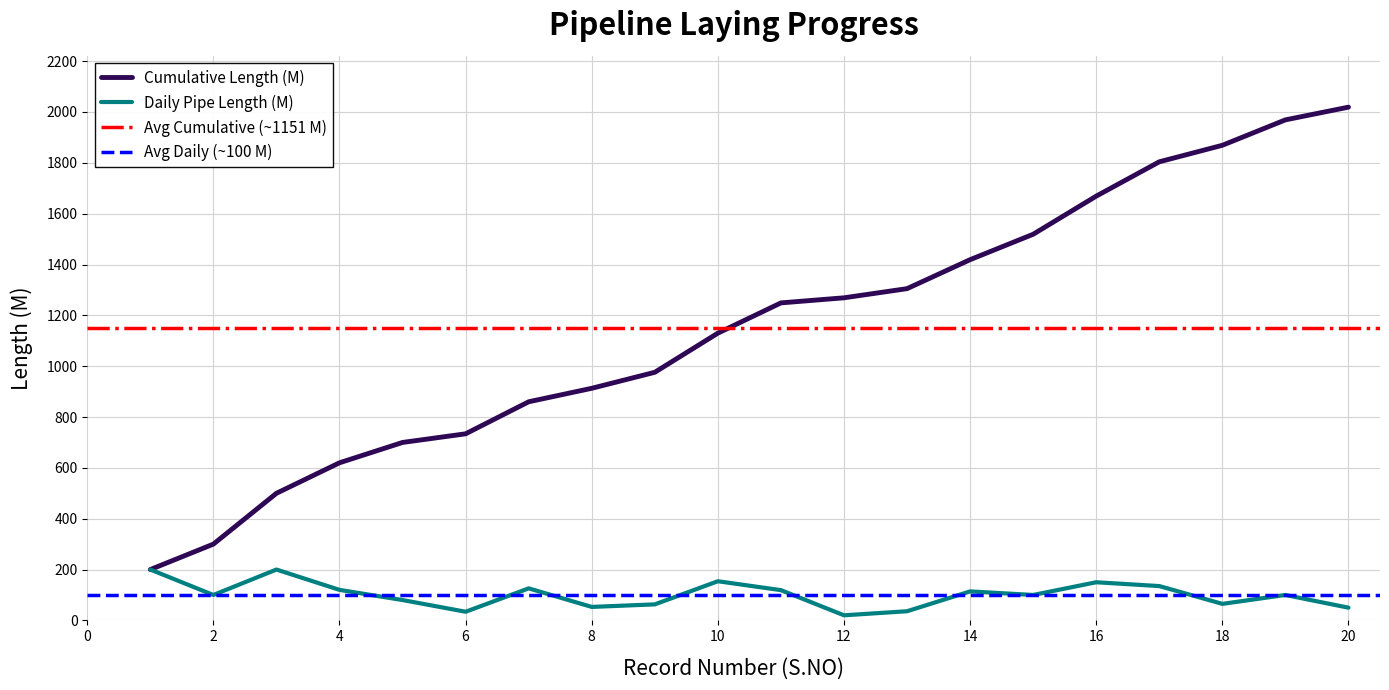

What is the value of the Cumulative Length (M) point at the 15th from the left?

1519